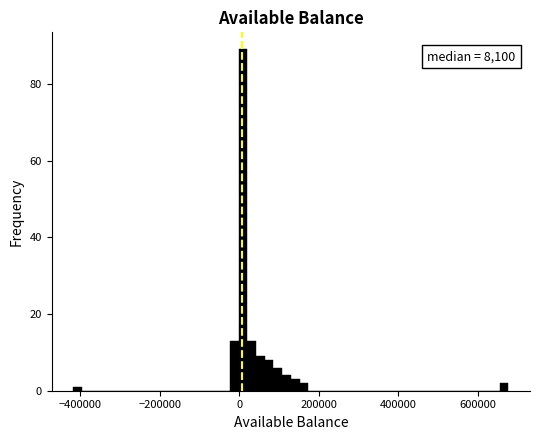

Read against the x-axis, roughly where is the centre of the tallest bar?

0